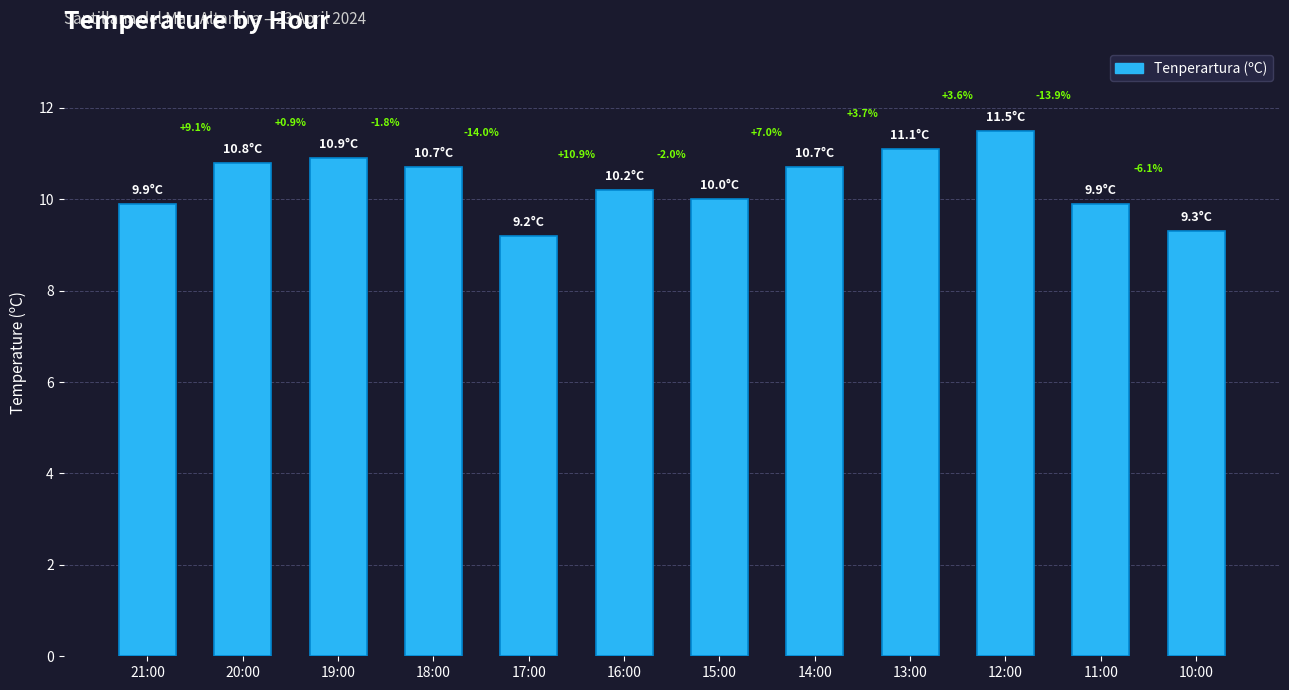

Reading right to left, what are all the values shown in this chart?

9.3	9.9	11.5	11.1	10.7	10.0	10.2	9.2	10.7	10.9	10.8	9.9